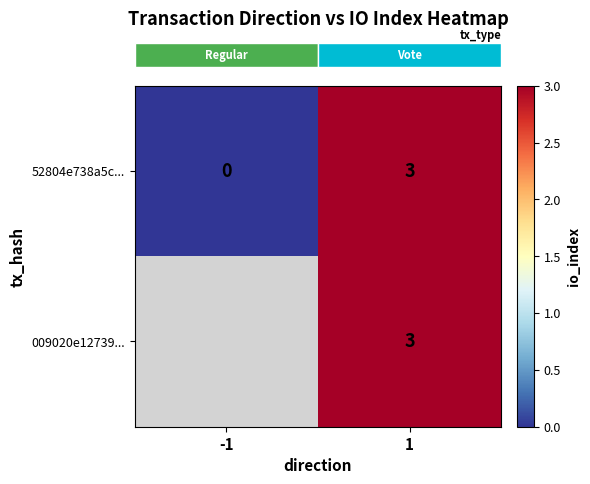

List the labels in order of row_1 value, smallest first.

-1, 1